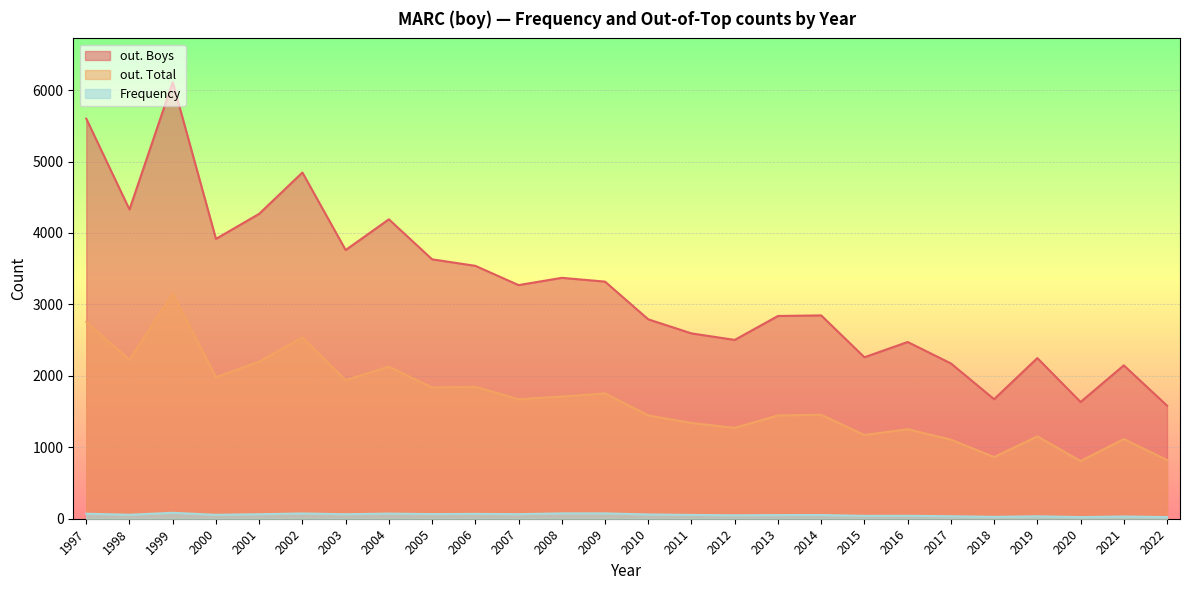

How many values in the out. Boys series exceed 3270?

12